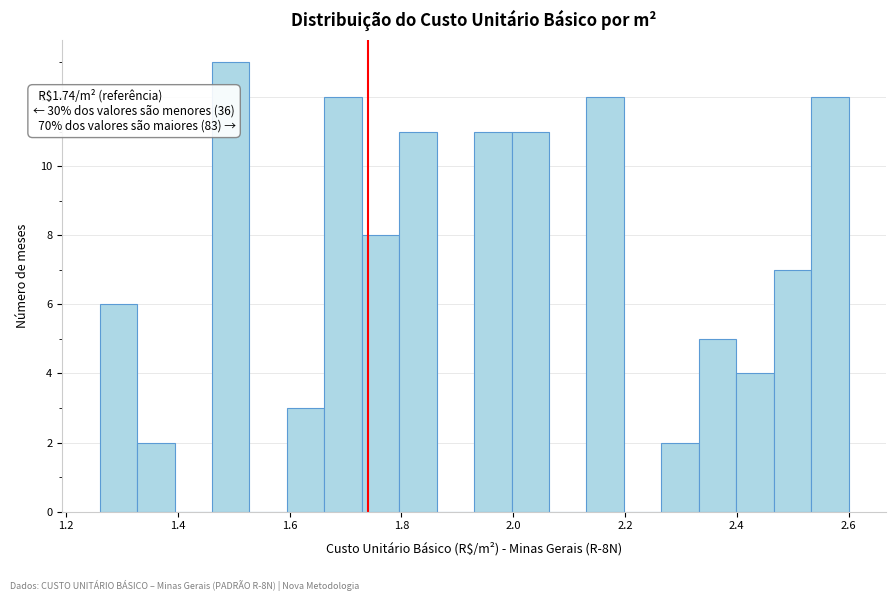

Read against the x-axis, roughly where is the centre of the tallest bar?

1.50